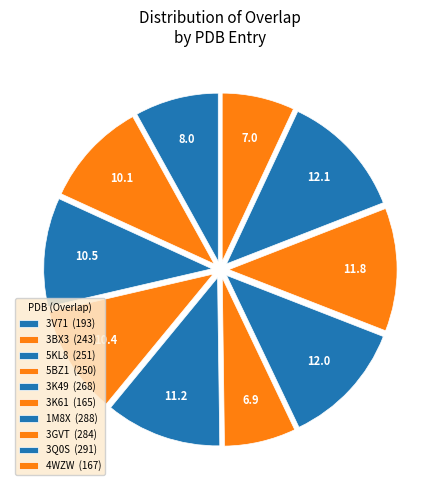

How many slices are in this pie chart?

10